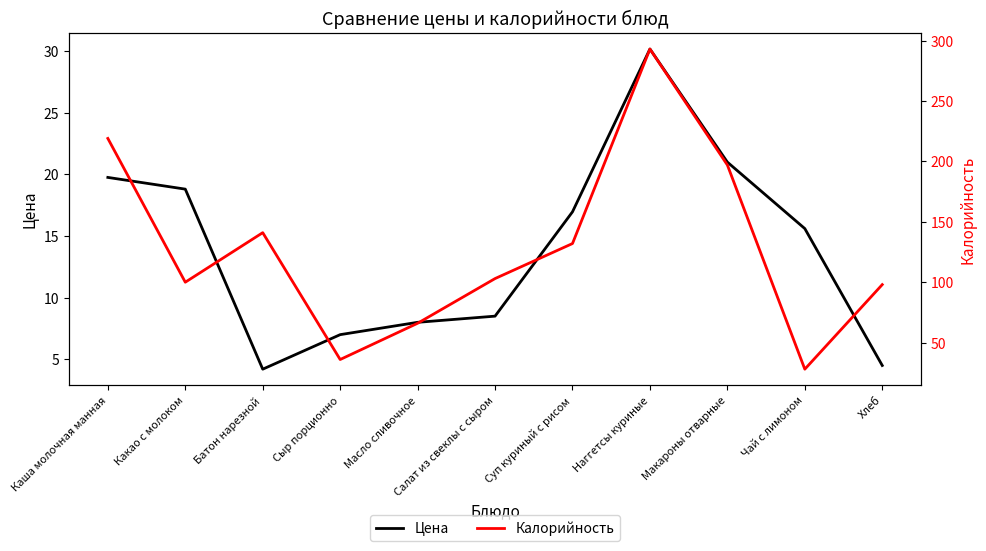

What is the value of the Цена point at the 9th from the left?

21.0